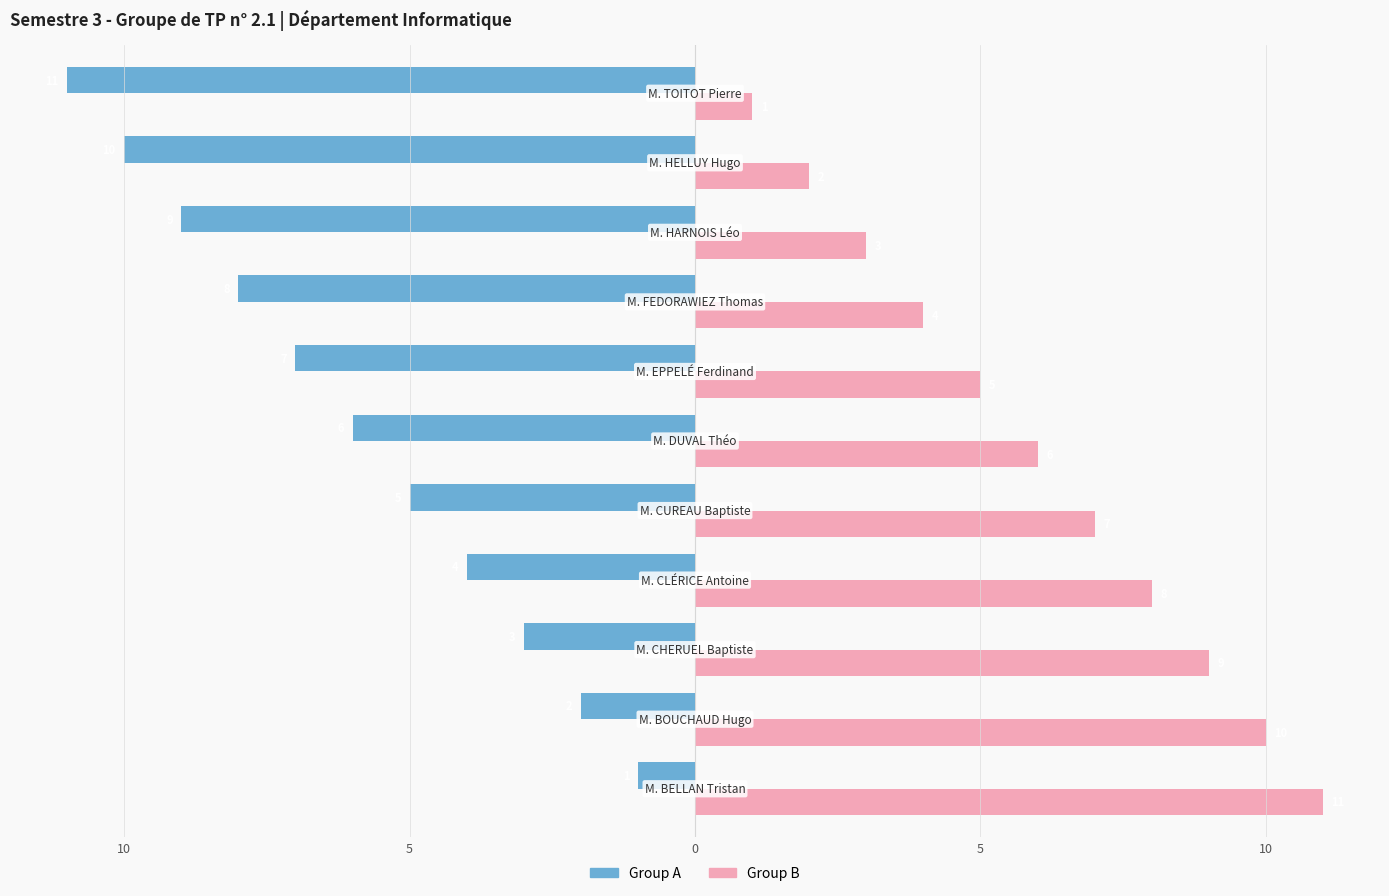

What are all the series names shown in the legend?

Group A, Group B